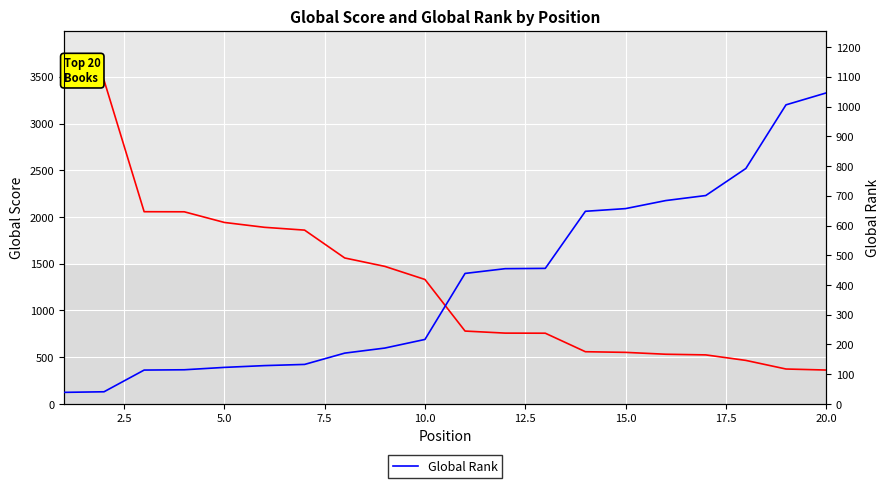

At how many categories does at least one series exceed 3028?

2